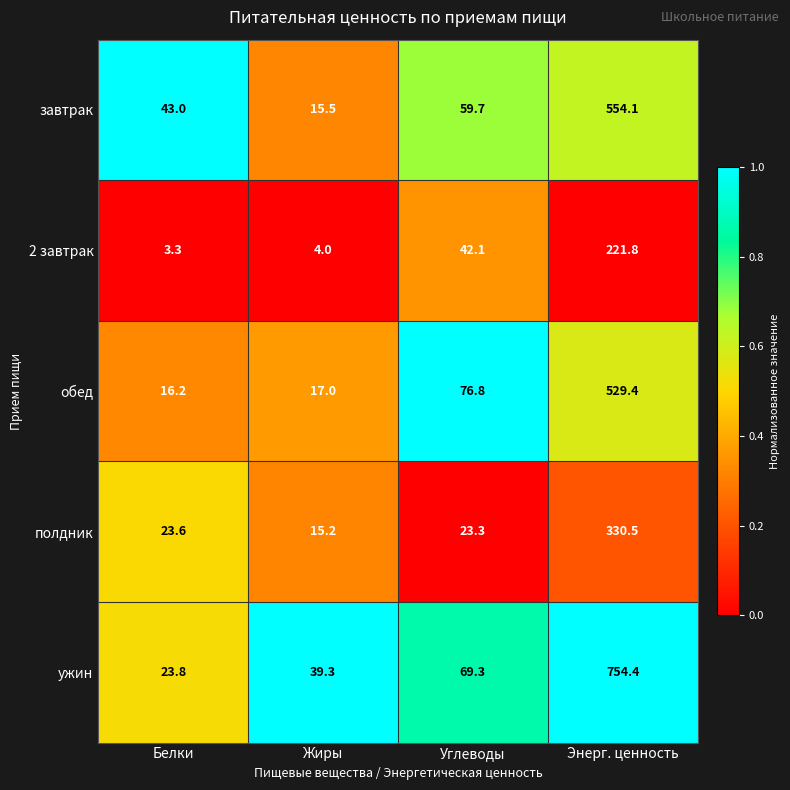

What is the spread (max minus min) of values at Энерг. ценность?

532.6